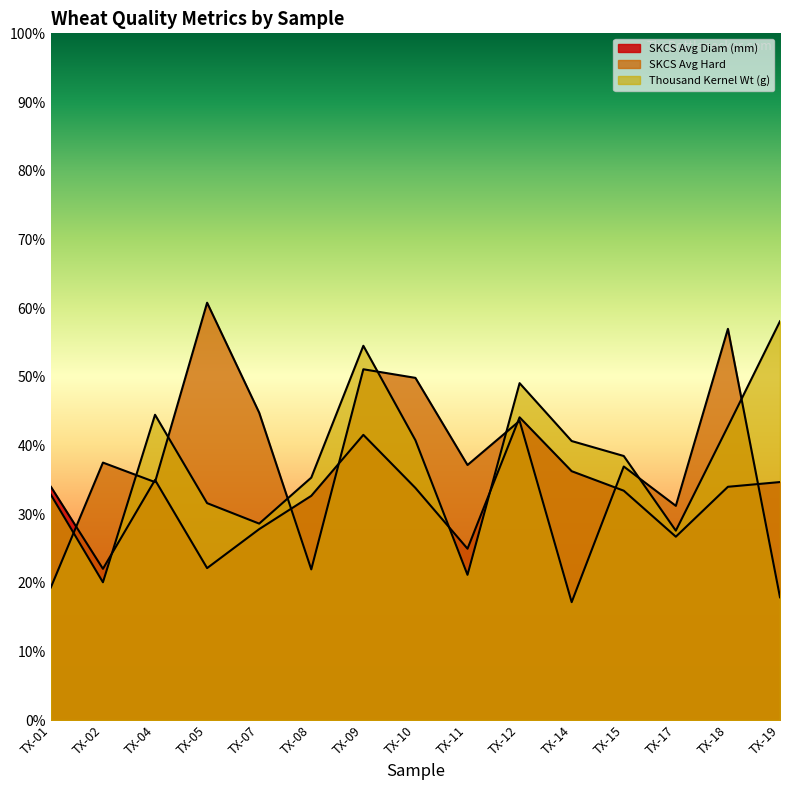

List the series in order of their peak value, highest first.

SKCS Avg Hard, Thousand Kernel Wt (g), SKCS Avg Diam (mm)